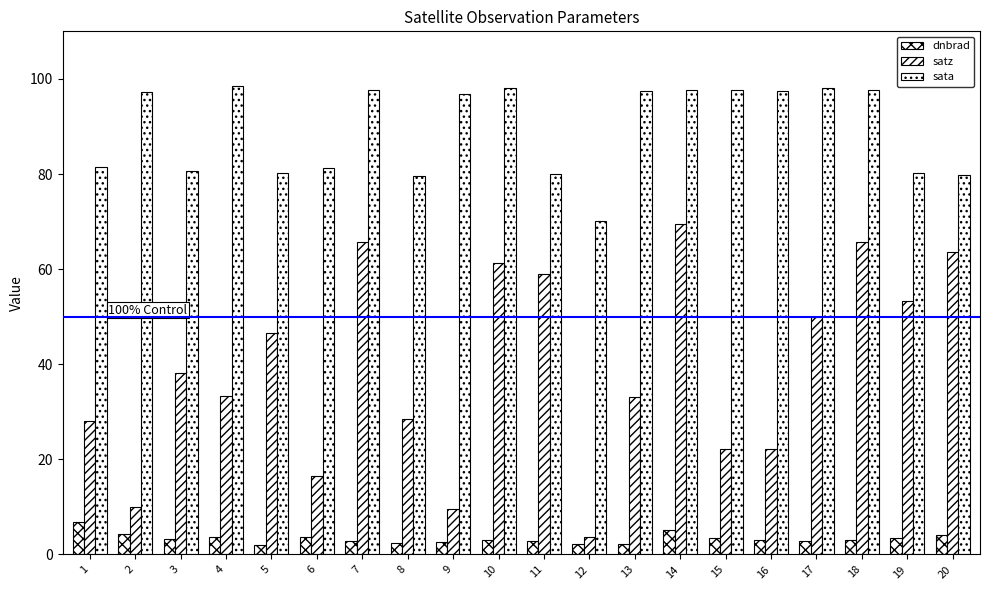

Count the number of categories in the chart.

20